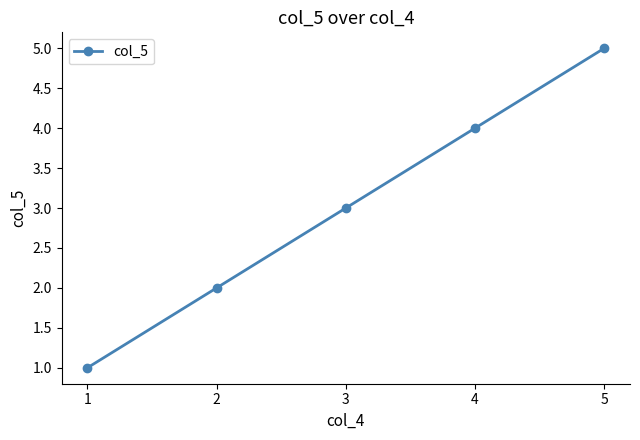

The value at 4 is 4. True or false?

True